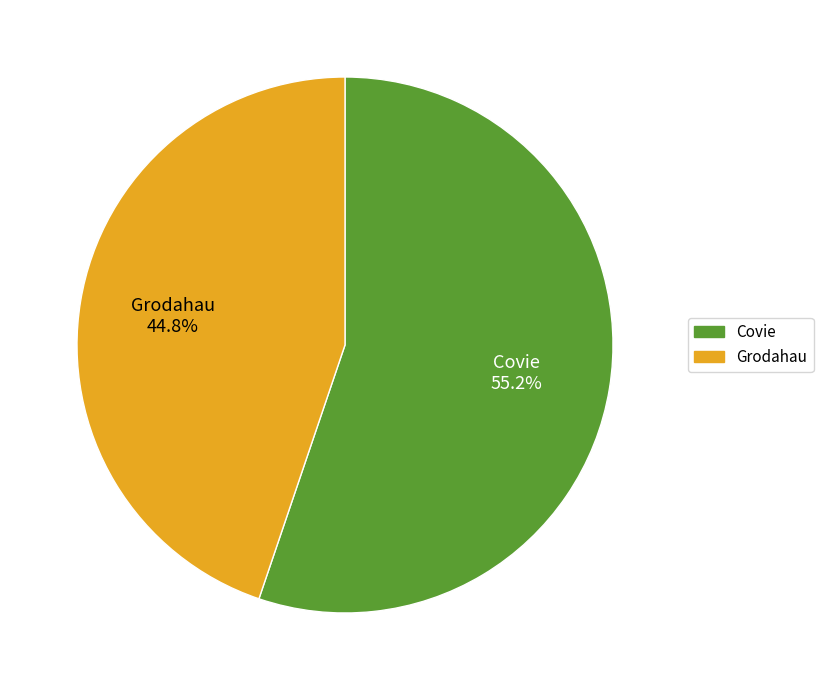

Combined, do Grodahau and Covie account for over 50%?

Yes